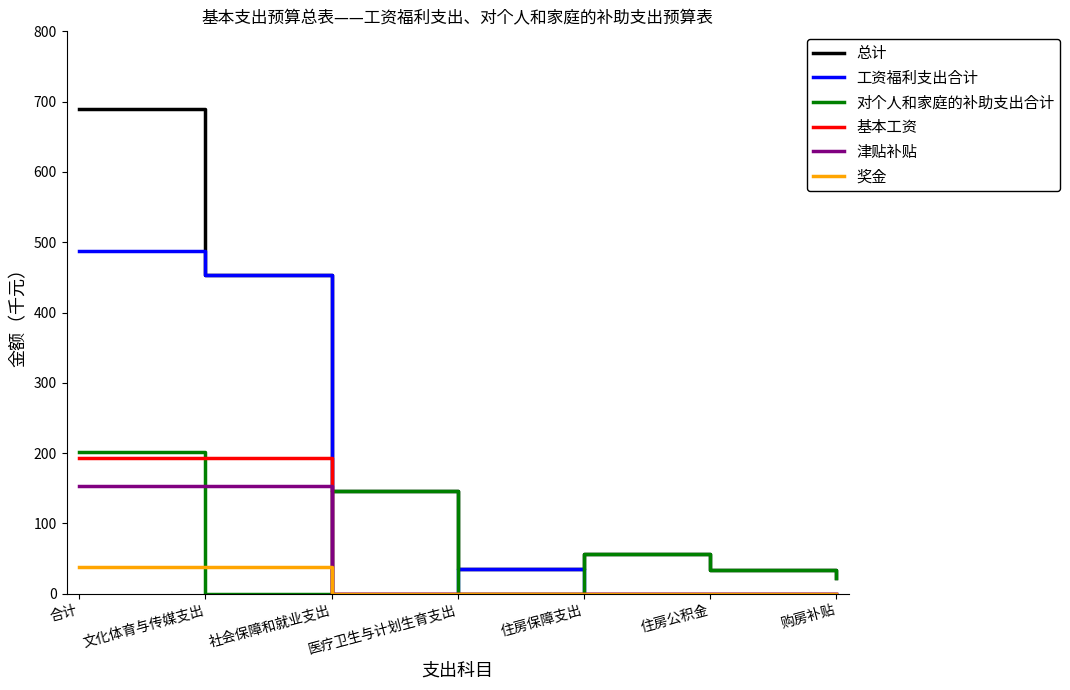

What is the sum of all 基本工资 values?

384.8